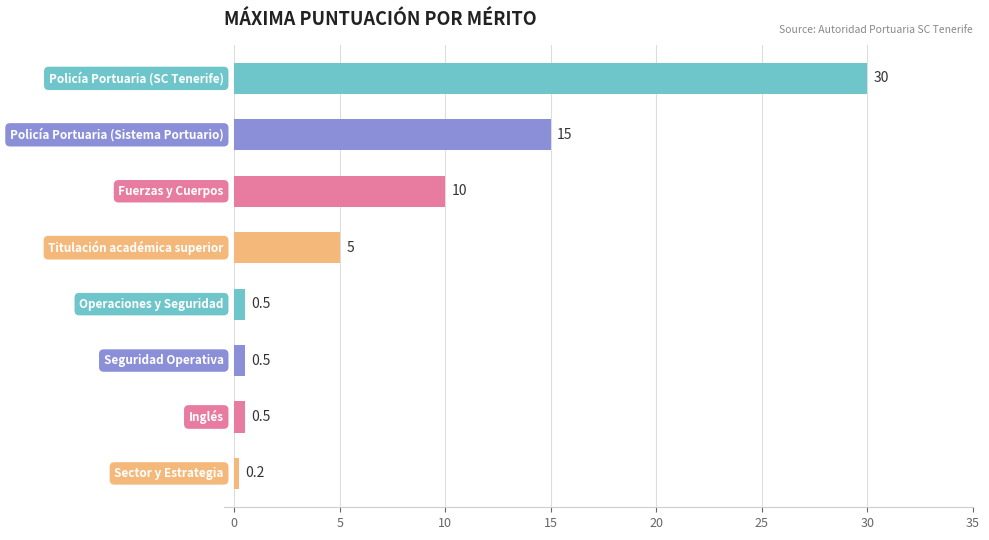

What is the greatest value displayed?

30.0